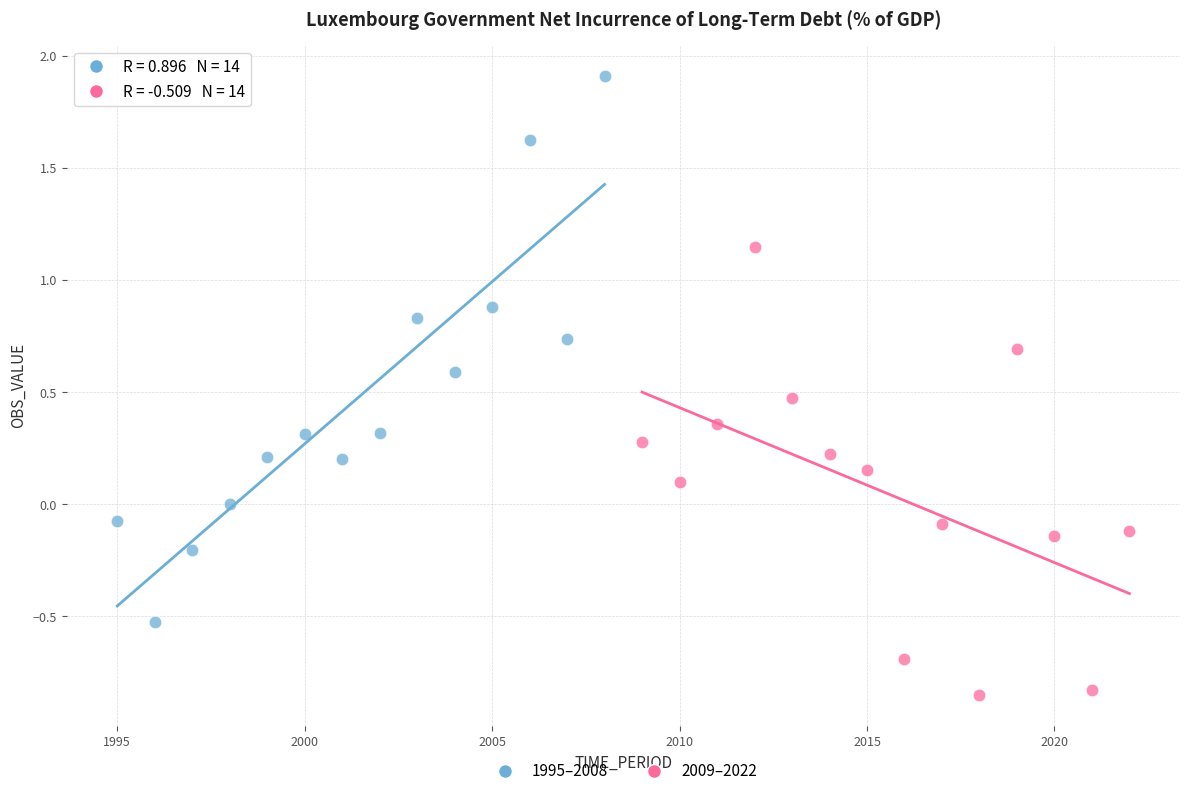

What are all the series names shown in the legend?

1995–2008, 2009–2022